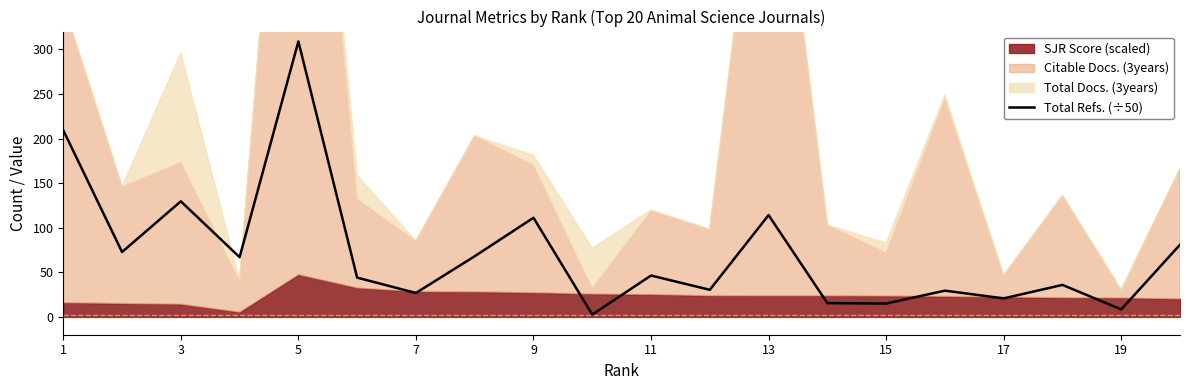

The Total Refs. (÷50) series shows 21.5 at 11. True or false?

False